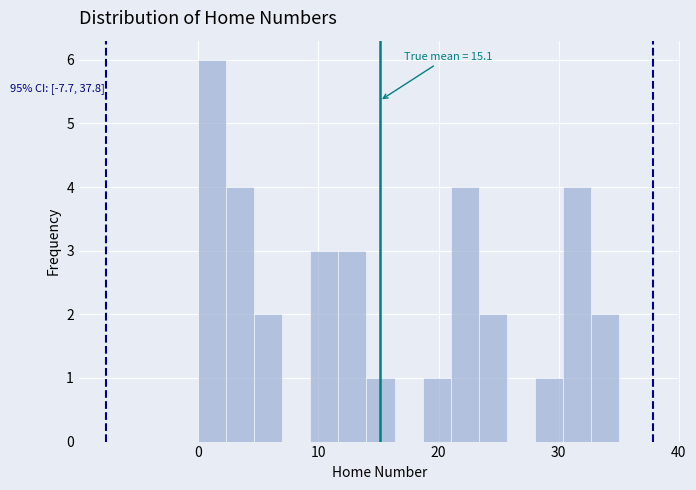

Read against the x-axis, roughly where is the centre of the tallest bar?

1